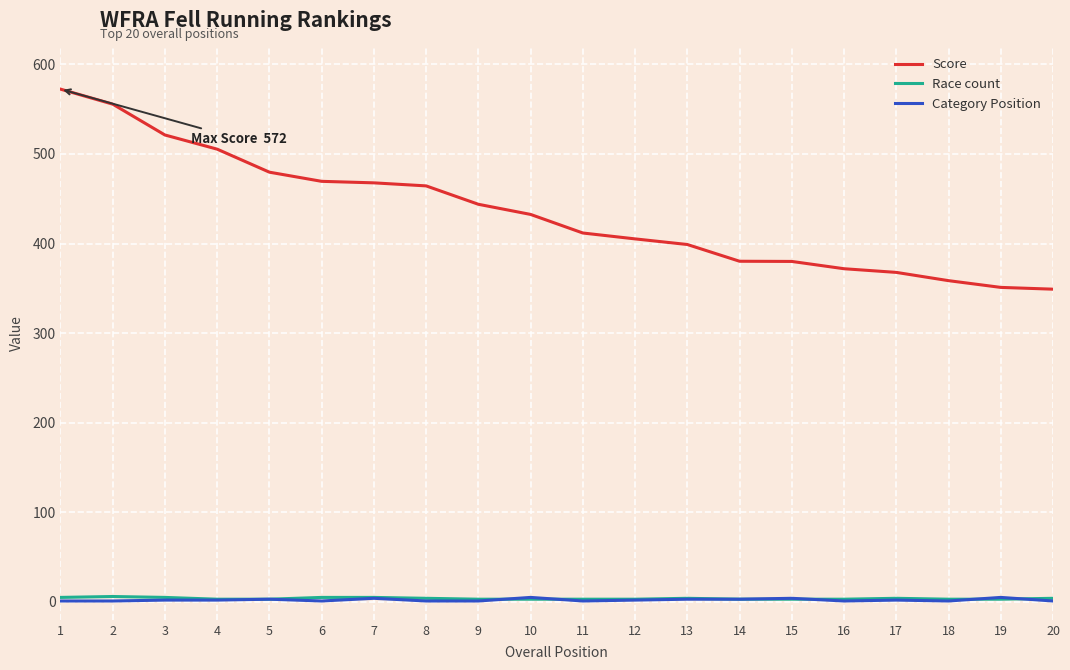

Which series has the widest spread of values?

Score